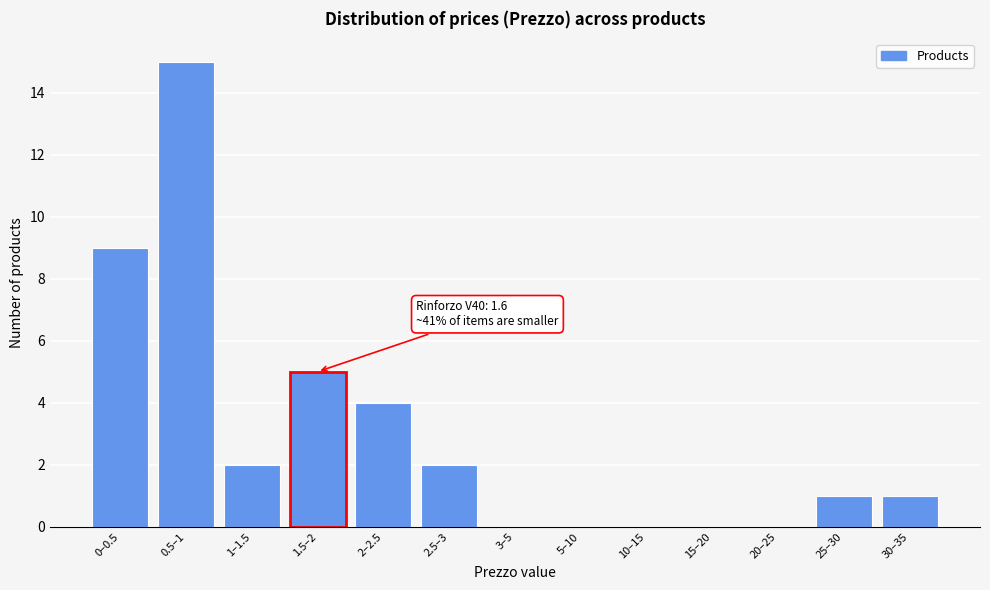

Reading right to left, what are all the values shown in this chart?

30–35=1	25–30=1	20–25=0	15–20=0	10–15=0	5–10=0	3–5=0	2.5–3=2	2–2.5=4	1.5–2=5	1–1.5=2	0.5–1=15	0–0.5=9